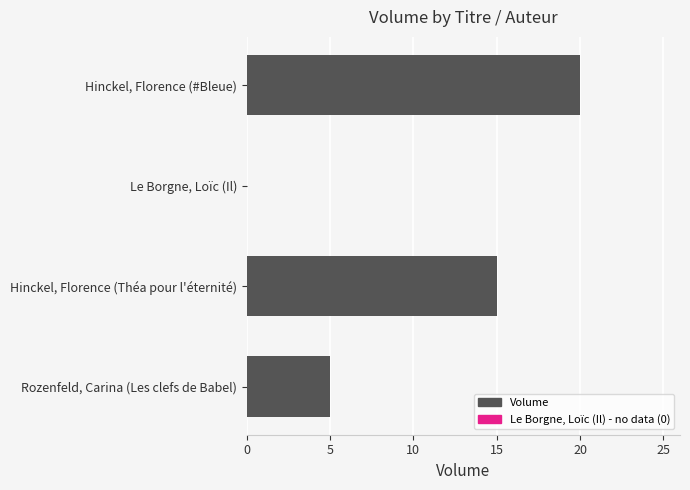

What is the sum of the values at Rozenfeld, Carina (Les clefs de Babel) and Le Borgne, Loïc (Il)?

5